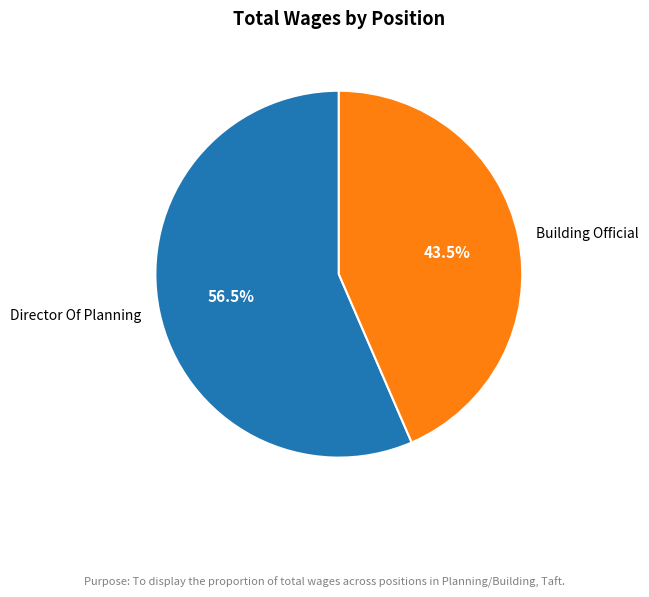

To the nearest percent, what is the combined percentage of Building Official and Director Of Planning?

100%